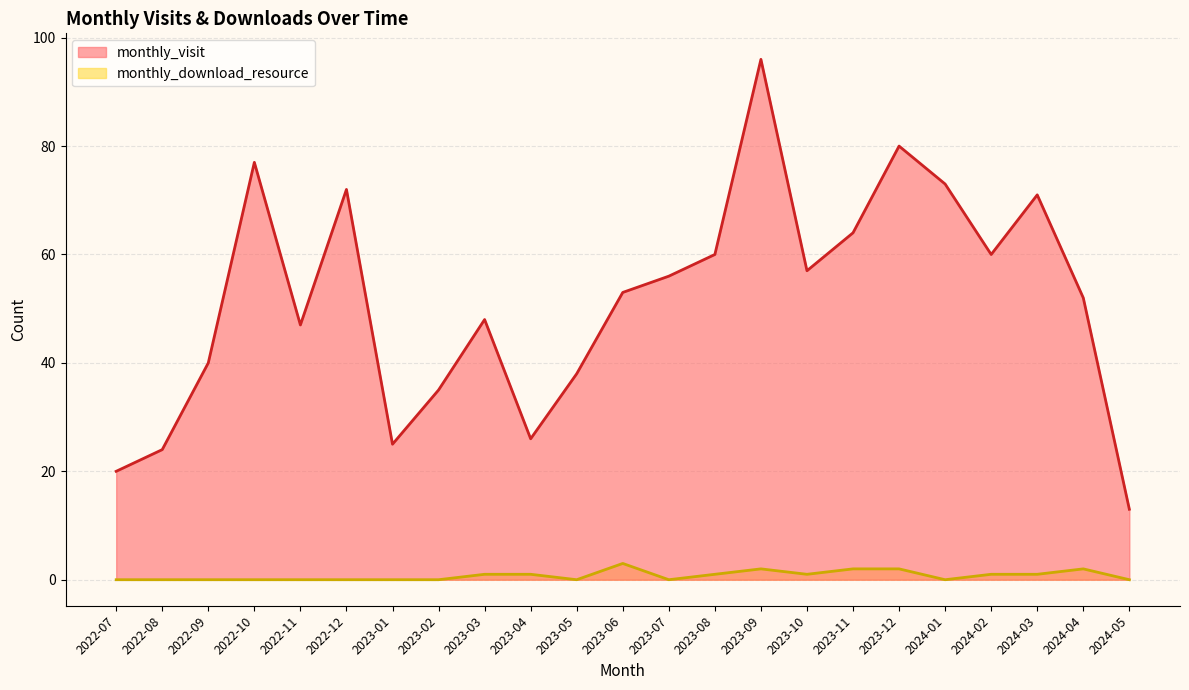

Is the value of monthly_visit at 2022-07 greater than the value of monthly_download_resource at 2023-10?

Yes